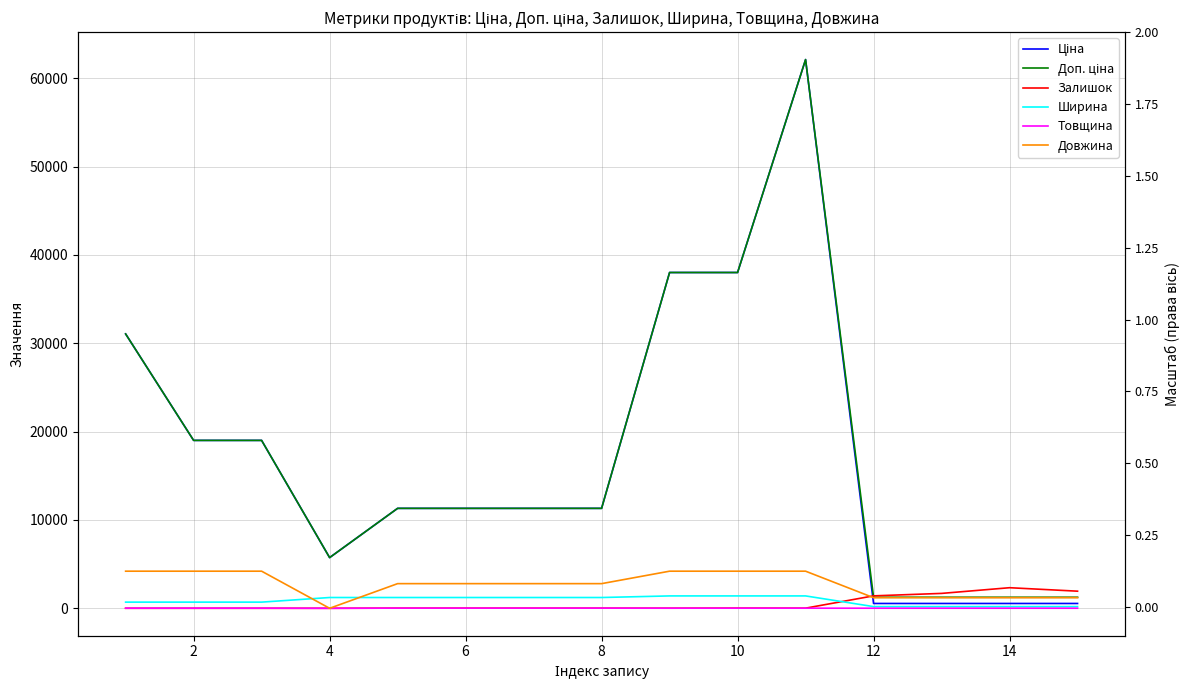

What is the difference between the highest and lowest values at 14?

11298.5